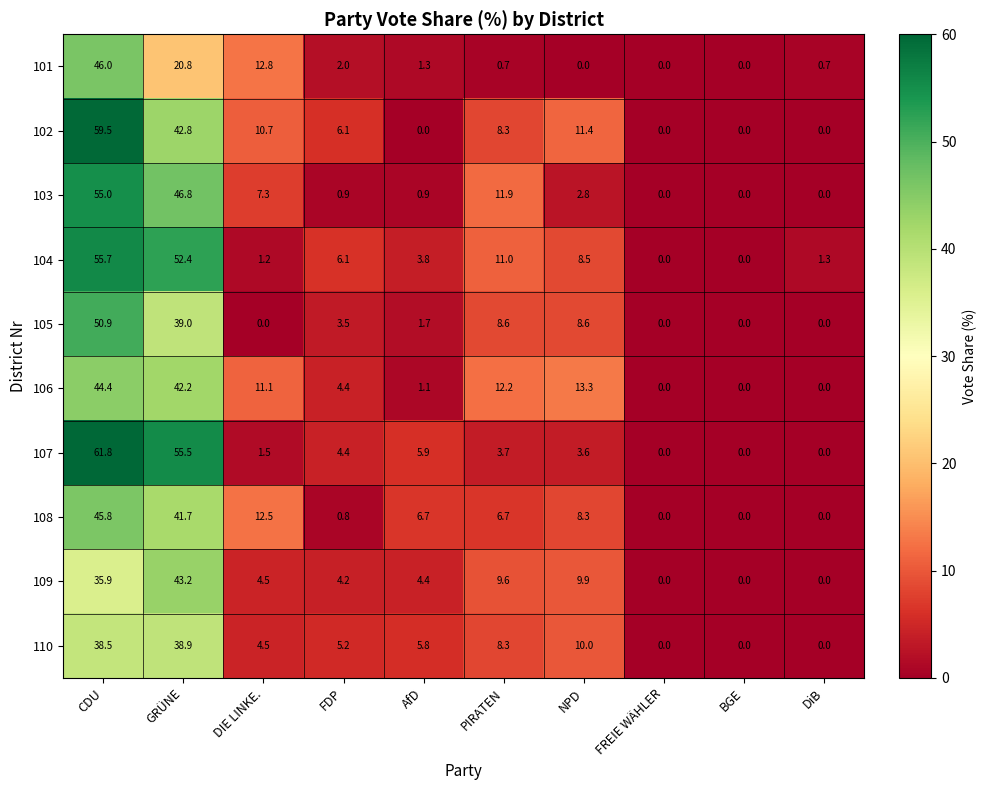

Which series changed the most between CDU and BGE?

107